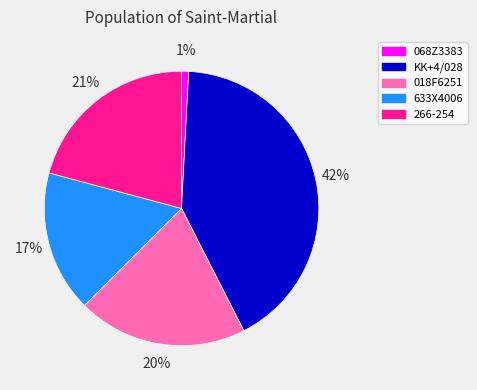

To the nearest percent, what portion does 018F6251 represent?

20%